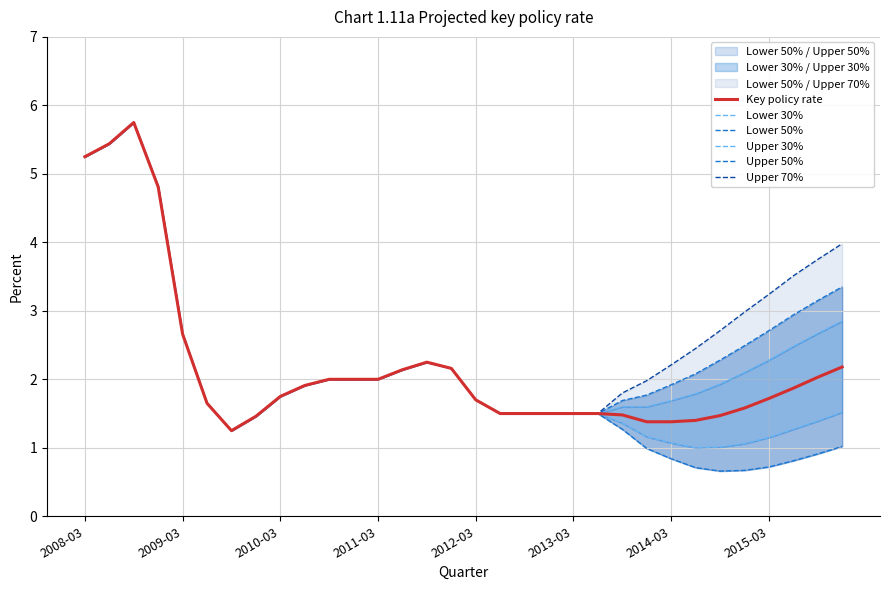

True or false: Key policy rate and Lower 50% intersect in this chart.

False